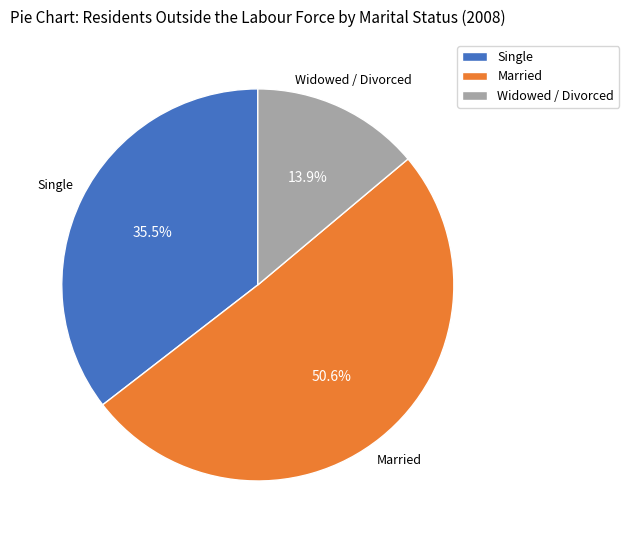

What is the largest slice in the pie chart?

Married